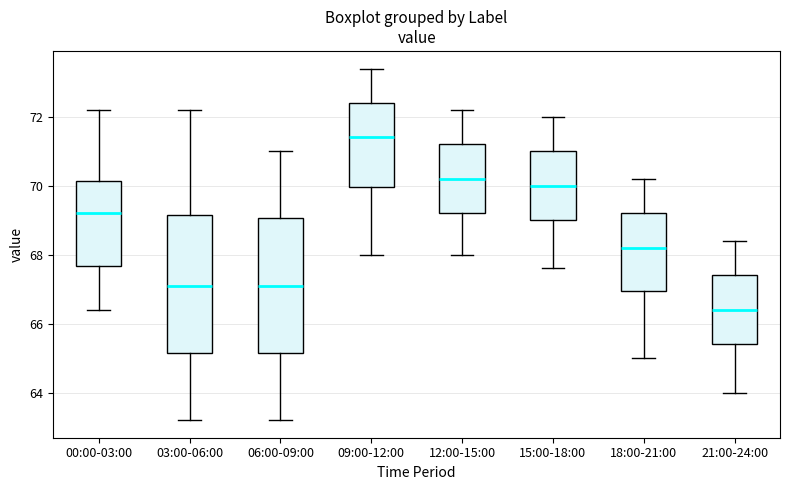

Reading left to right, transcribe this box plot: for each box, give where its median line is, the range the box spans, and where its two whiskers end, as read against the y-axis. The values are not printed on the chart, so give them approximately, as read against the axis.

00:00-03:00: median 69.2, box 67.6 to 70.2, whiskers 66.4 to 72.2
03:00-06:00: median 67.2, box 65.2 to 69.2, whiskers 63.2 to 72.2
06:00-09:00: median 67.2, box 65.2 to 69.0, whiskers 63.2 to 71.0
09:00-12:00: median 71.4, box 70.0 to 72.4, whiskers 68.0 to 73.4
12:00-15:00: median 70.2, box 69.2 to 71.2, whiskers 68.0 to 72.2
15:00-18:00: median 70.0, box 69.0 to 71.0, whiskers 67.6 to 72.0
18:00-21:00: median 68.2, box 67.0 to 69.2, whiskers 65.0 to 70.2
21:00-24:00: median 66.4, box 65.4 to 67.4, whiskers 64.0 to 68.4